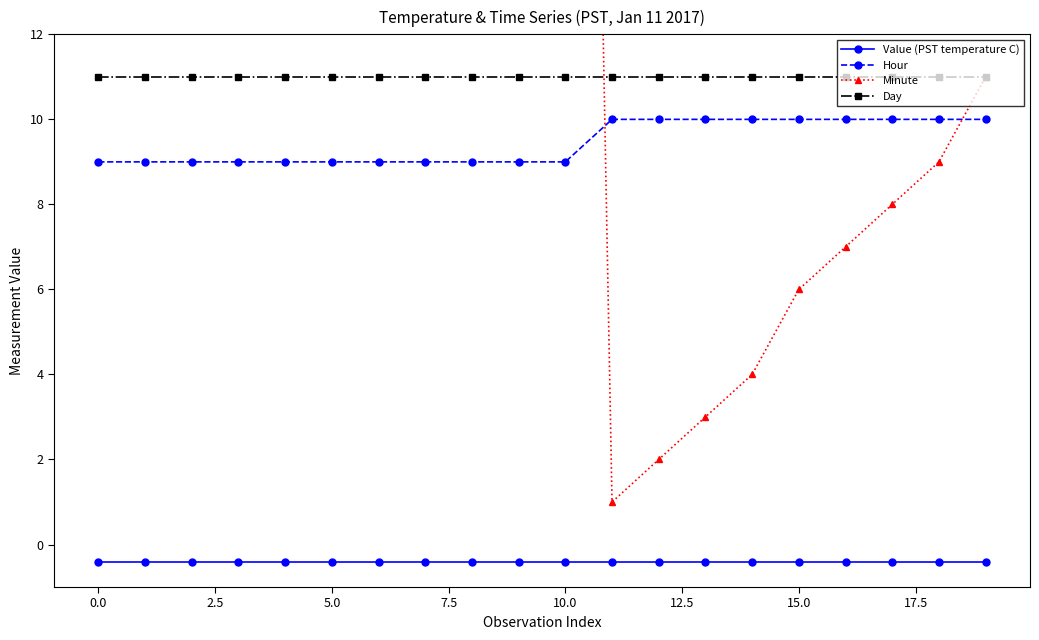

True or false: Hour and Value (PST temperature C) cross at least once.

False